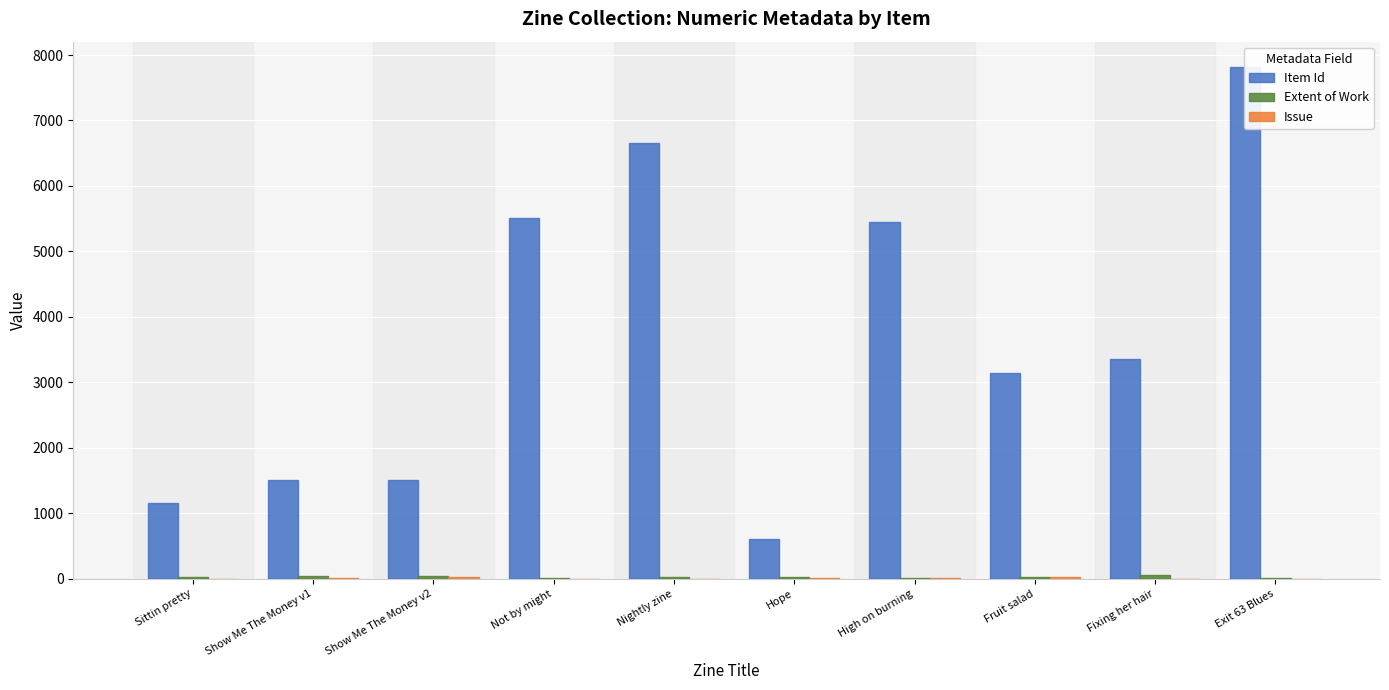

Reading left to right, list all the values displayed in this chart.

Item Id: Sittin pretty=1158	Show Me The Money v1=1516	Show Me The Money v2=1514	Not by might=5506	Nightly zine=6653	Hope=604	High on burning=5457	Fruit salad=3151	Fixing her hair=3357	Exit 63 Blues=7813
Extent of Work: Sittin pretty=32	Show Me The Money v1=40	Show Me The Money v2=48	Not by might=20	Nightly zine=28	Hope=32	High on burning=20	Fruit salad=28	Fixing her hair=52	Exit 63 Blues=16
Issue: Sittin pretty=2	Show Me The Money v1=20	Show Me The Money v2=21	Not by might=1	Nightly zine=0	Hope=16	High on burning=7	Fruit salad=25	Fixing her hair=2	Exit 63 Blues=1